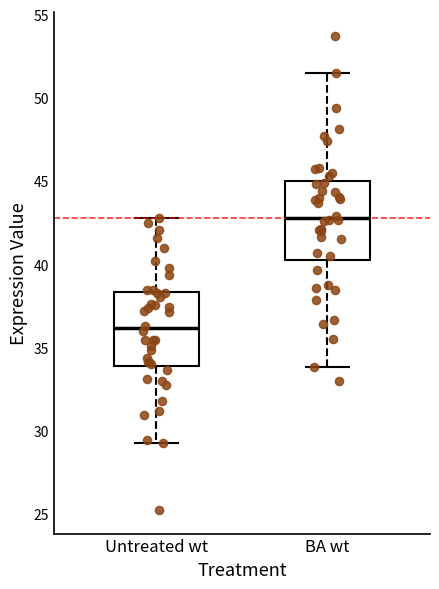

Which box has the highest median line?

BA wt